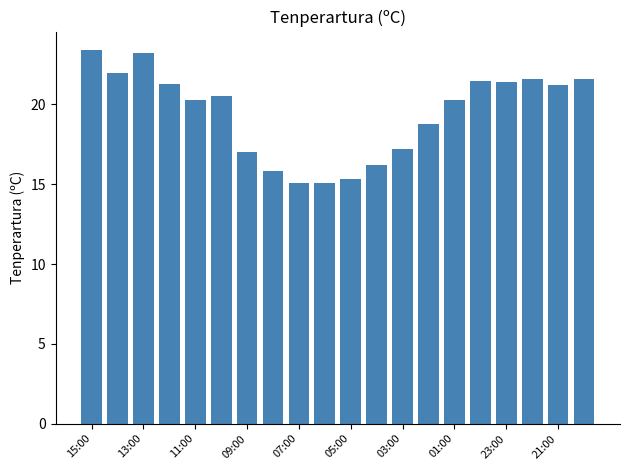

How many data points are less than 20?

8